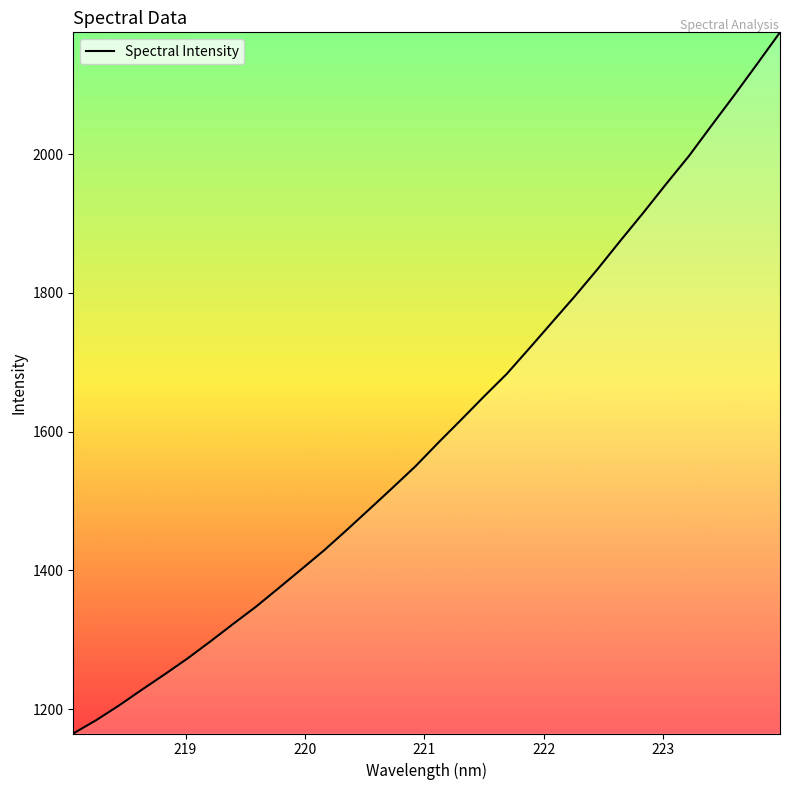

What is the maximum value shown in the chart?

2175.4